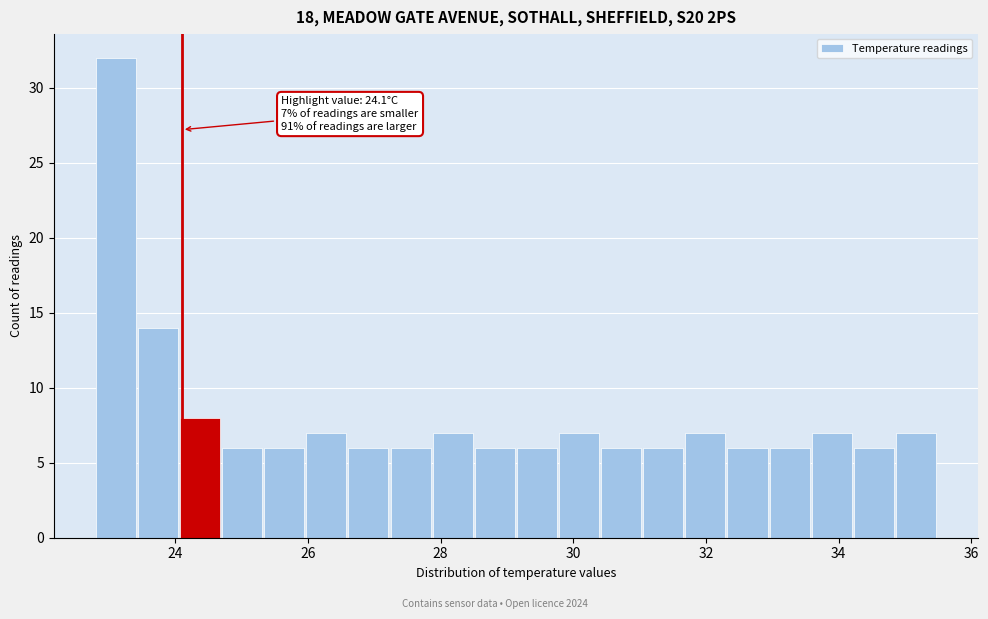

Read against the x-axis, roughly where is the centre of the tallest bar?

23.2